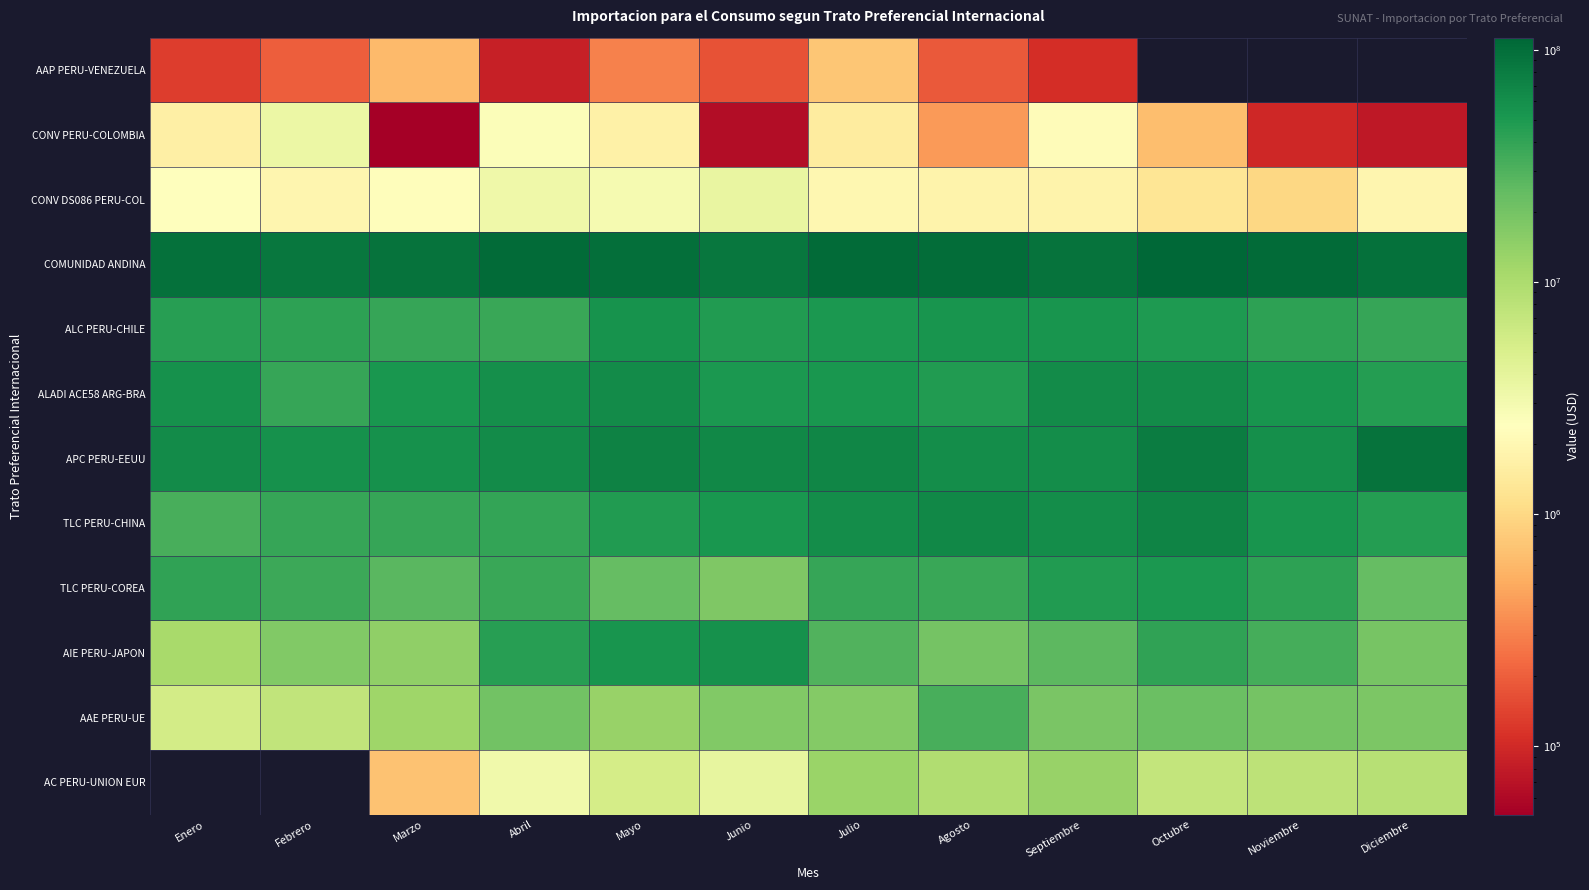

Between Junio and Noviembre, which series saw the biggest shift?

TLC PERU-COREA